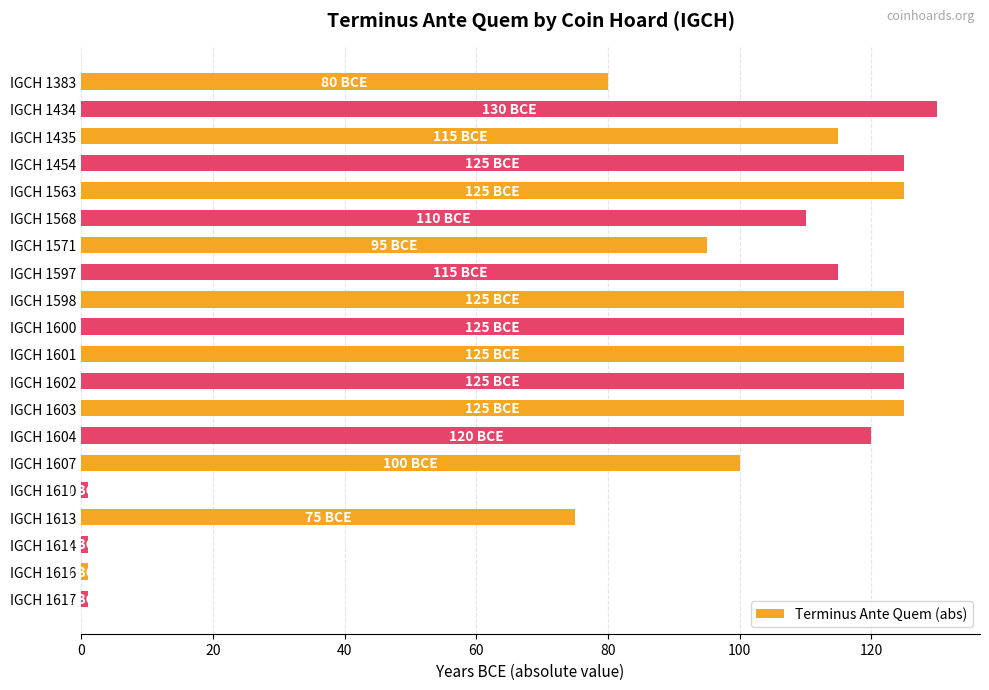

What is the sum of the values at IGCH 1607 and IGCH 1383?

180